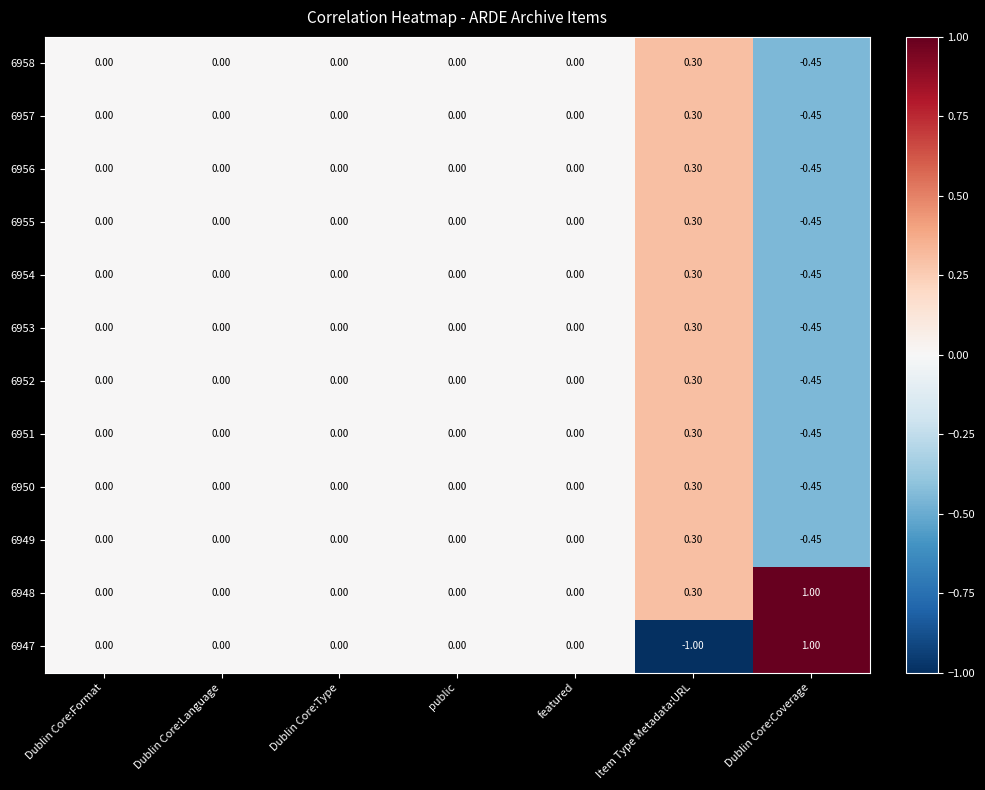

Which category has the lowest value in the 6958 series?

Dublin Core:Coverage